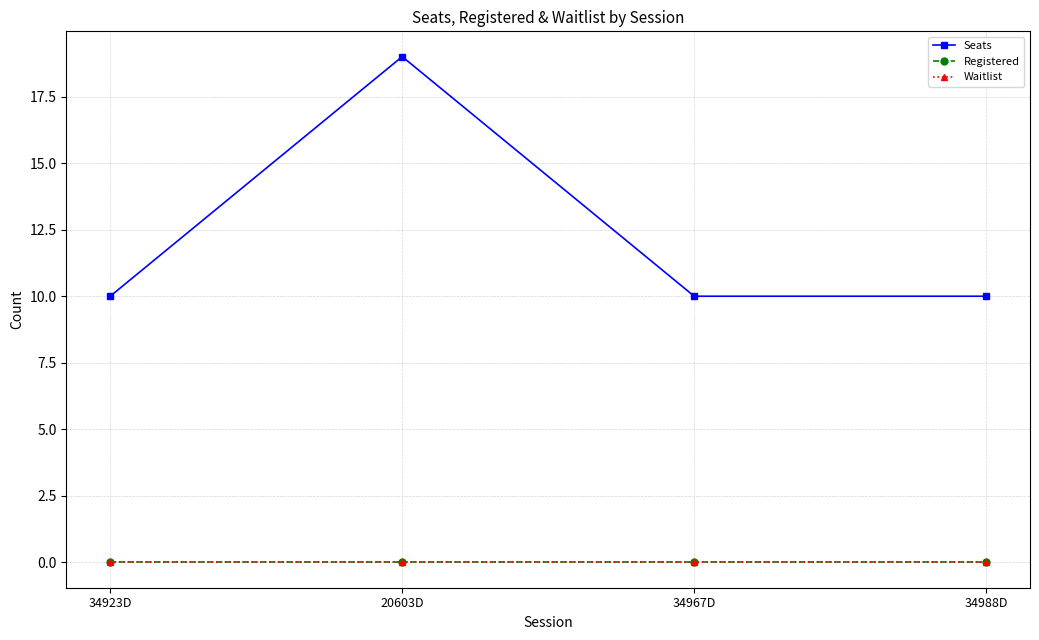

Is it true that Registered equals 0 at 34988D?

True